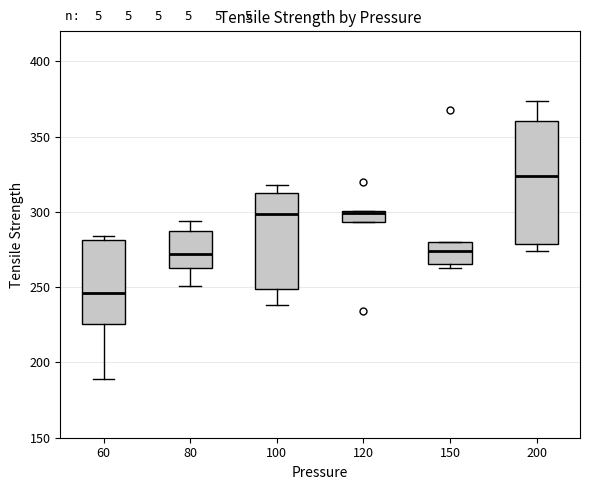

Reading left to right, read every box against the y-axis: the position of its median line, the range the box covers, and the ends of its whiskers. The values are not printed on the chart, so give them approximately, as read against the axis.

60: median 245, box 225 to 280, whiskers 190 to 285
80: median 270, box 265 to 285, whiskers 250 to 295
100: median 300, box 250 to 310, whiskers 240 to 320
120: median 300, box 295 to 300, whiskers 295 to 300
150: median 275, box 265 to 280, whiskers 265 (just below the box's lower edge) to 280
200: median 325, box 280 to 360, whiskers 275 to 375